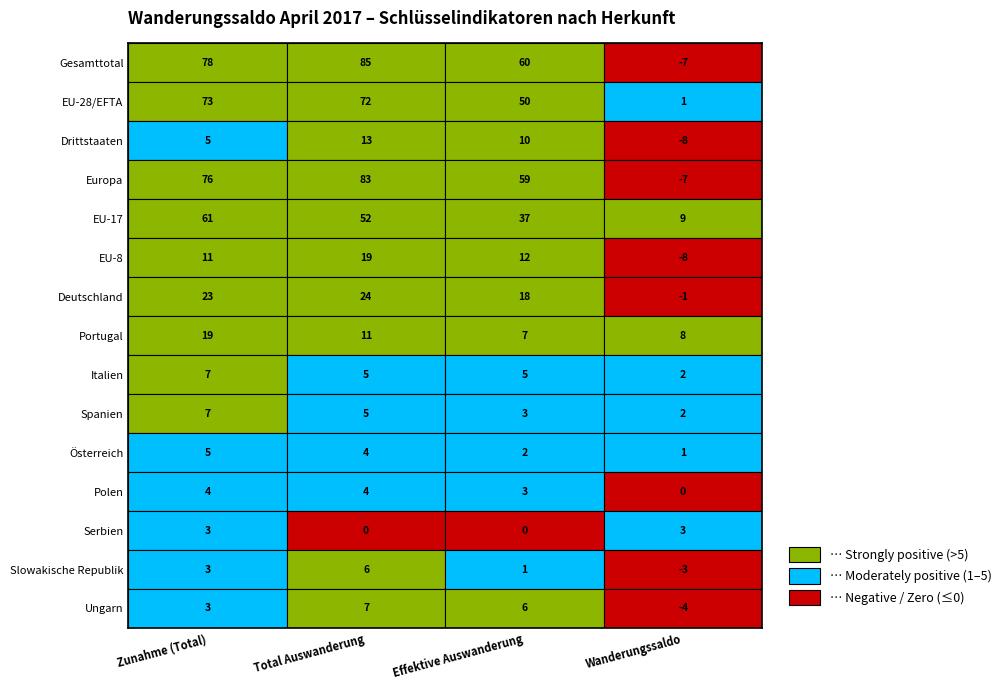

What is the difference between the Deutschland values at 1 and 2?

6